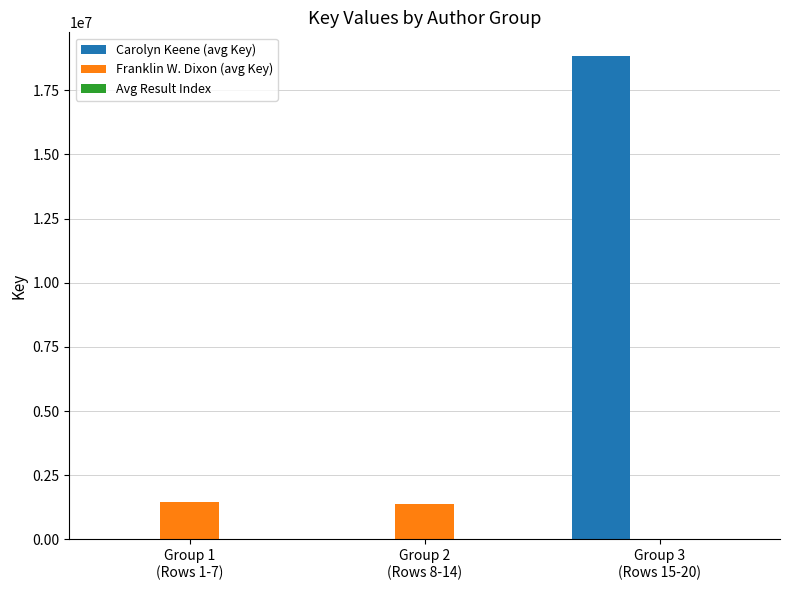

At which label is Carolyn Keene (avg Key) closest to 9414413?

Group 1
(Rows 1-7)